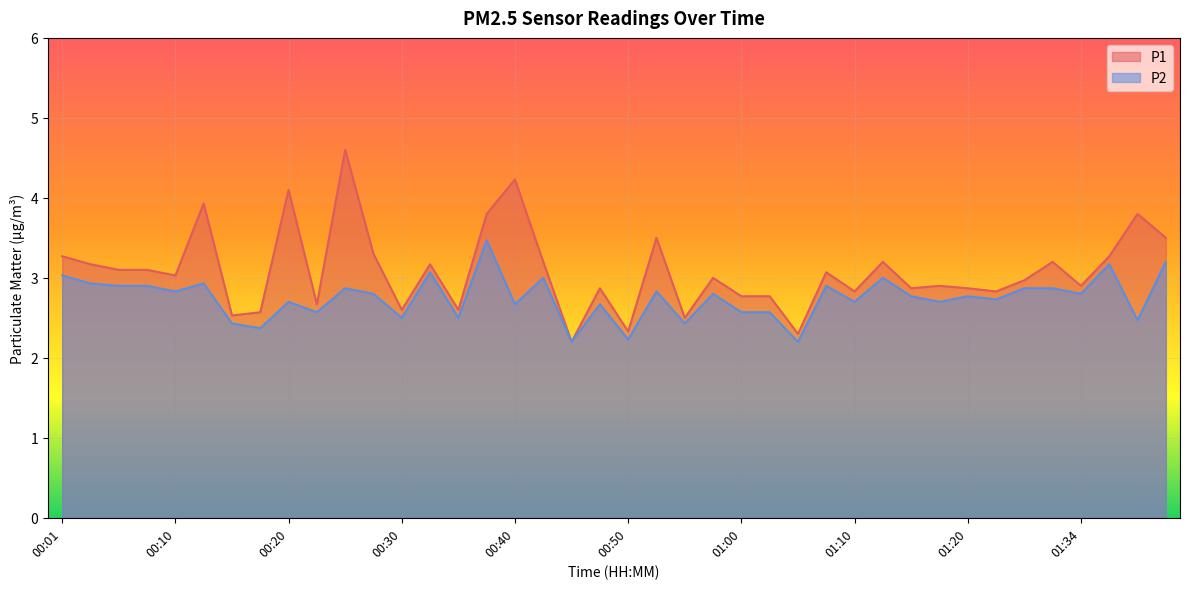

True or false: P1 has more than 0 points higher than both neighbors.

True